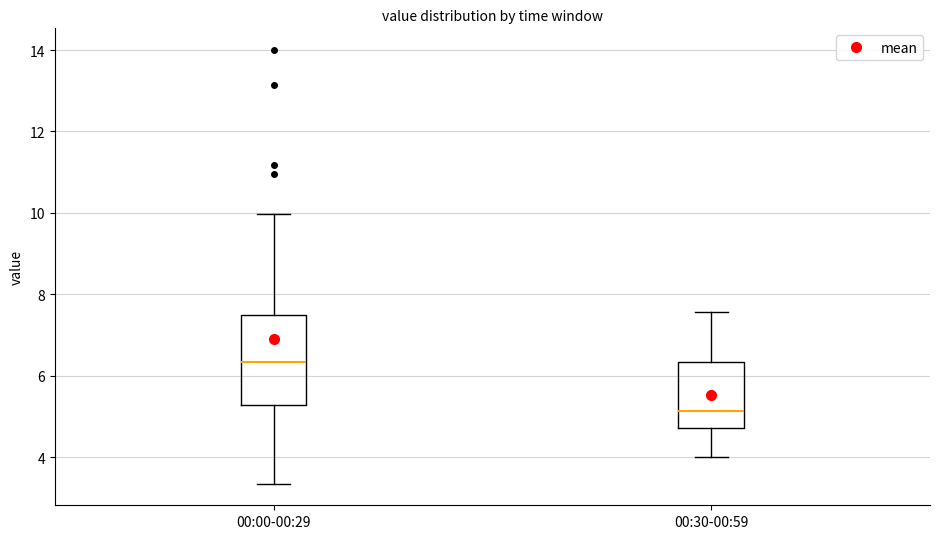

Where does the upper whisker of the box for 00:00-00:29 end on the y-axis? The values are not printed on the chart, so give them approximately, as read against the axis.

10.0